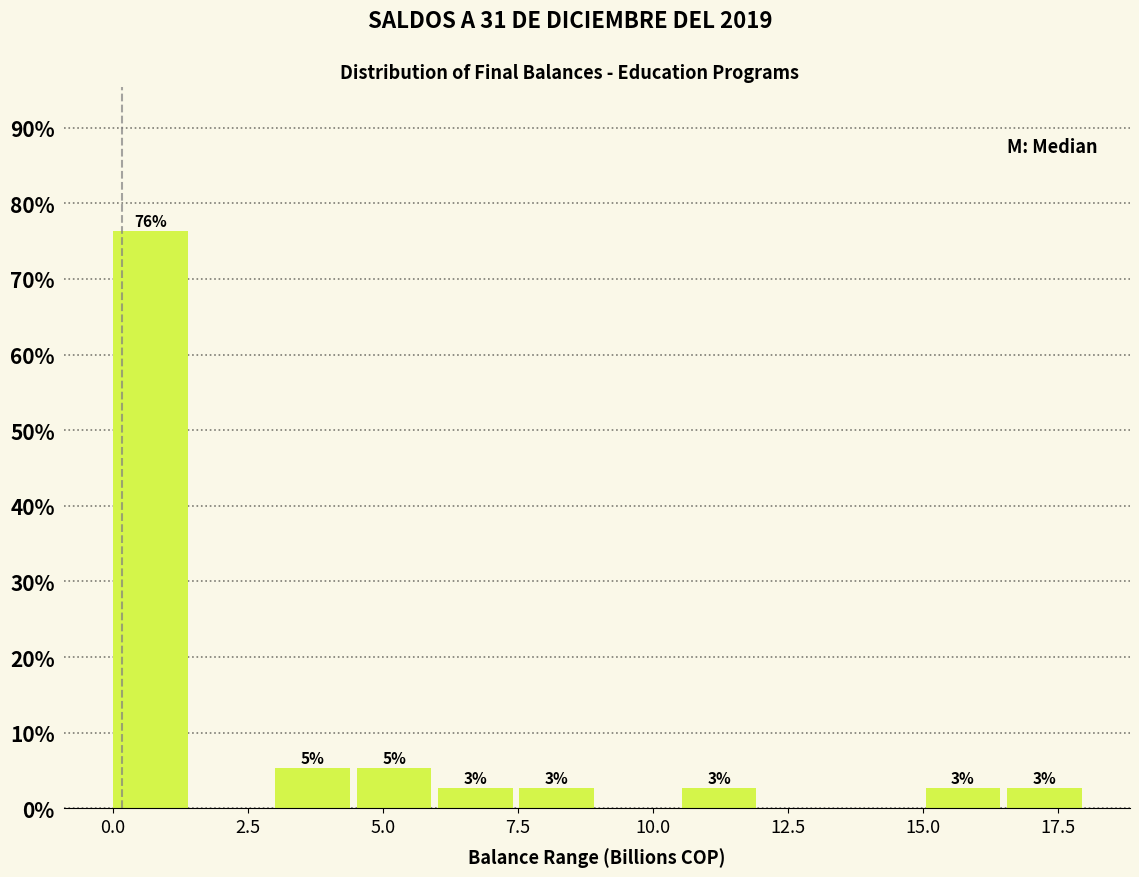

Around what value on the x-axis is the tallest bar? Give the approximate position of its centre, as read against the axis.

0.5